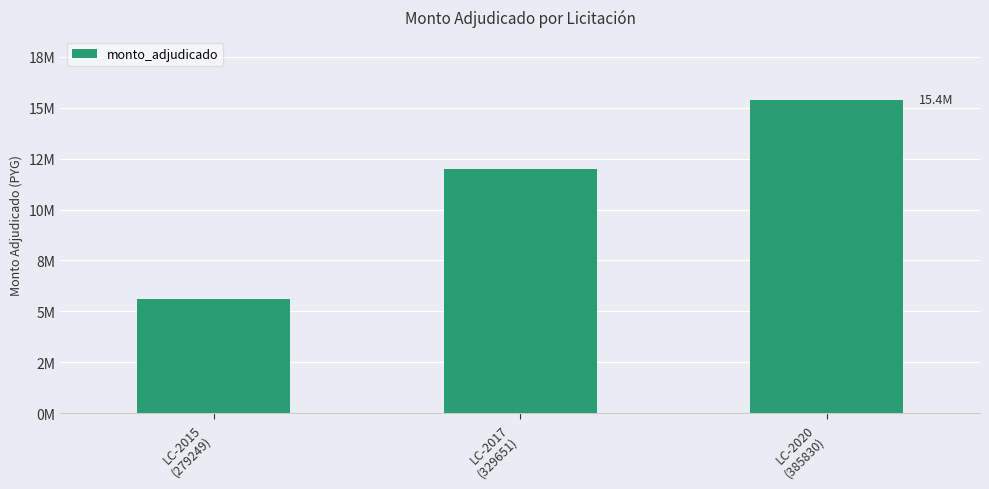

What is the maximum value shown in the chart?

15400000